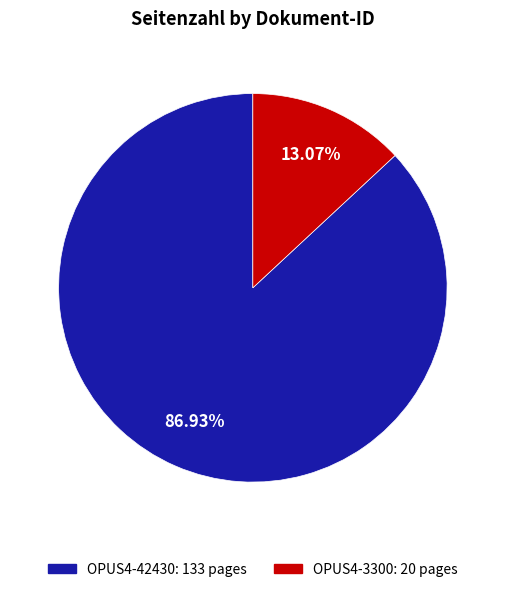

Which slice is the smallest?

OPUS4-3300